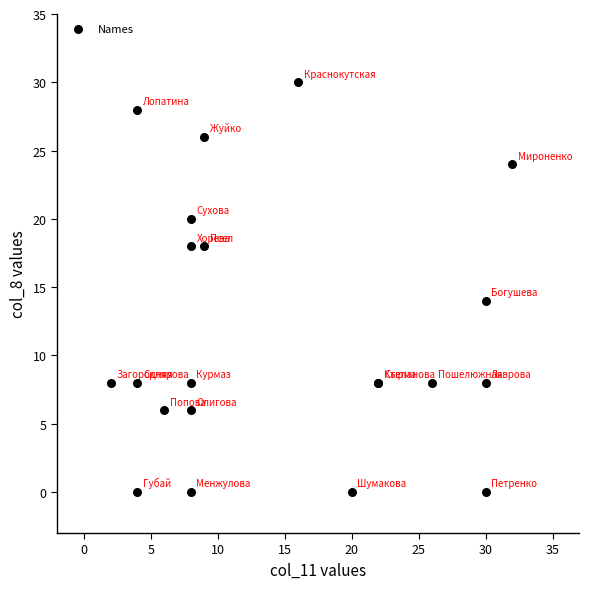

What Y value in the scatter plot is closest to 15?

14